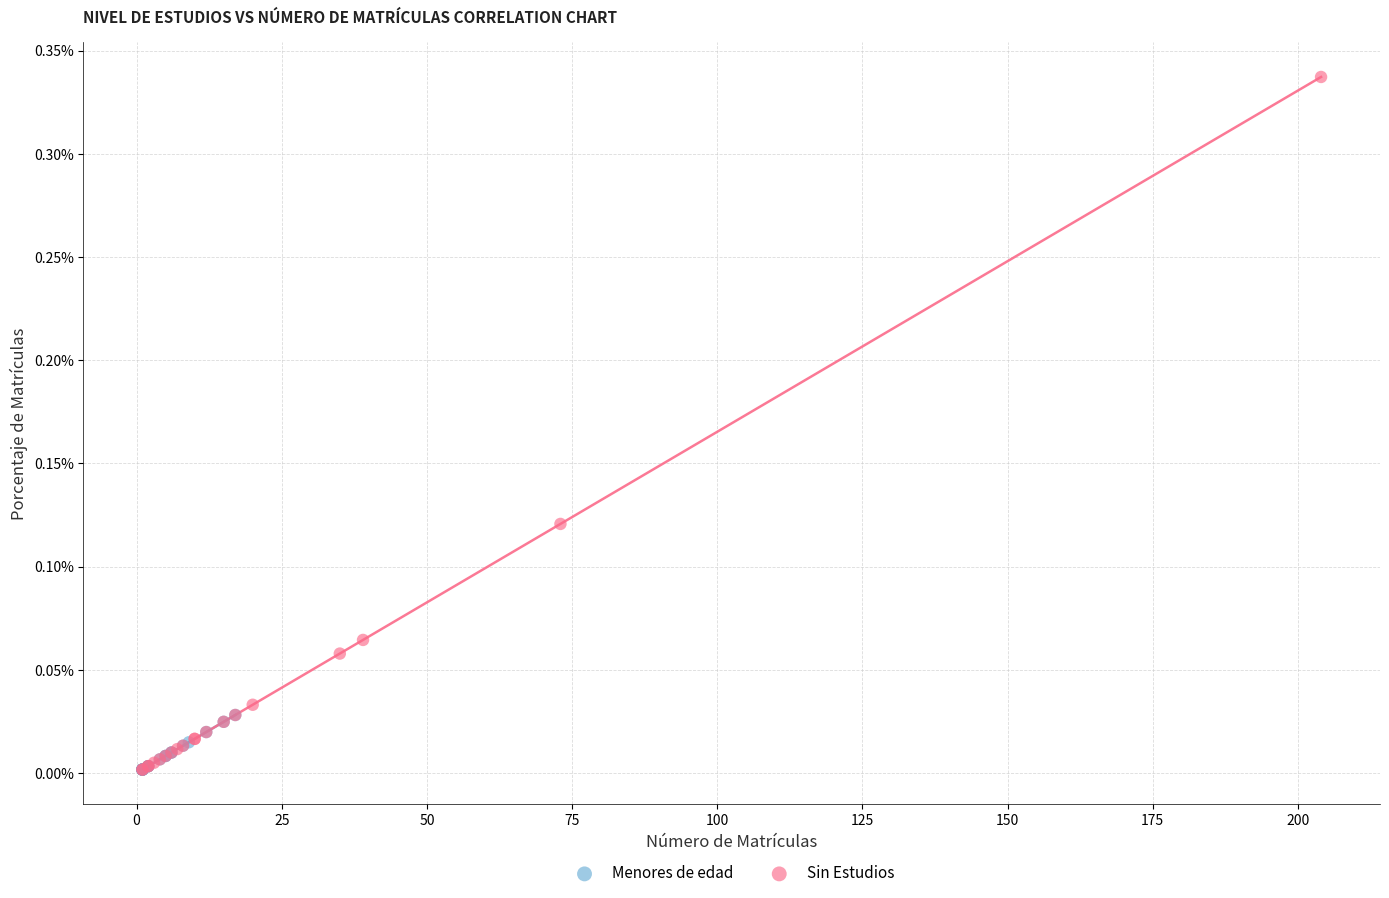

What are all the series names shown in the legend?

Menores de edad, Sin Estudios